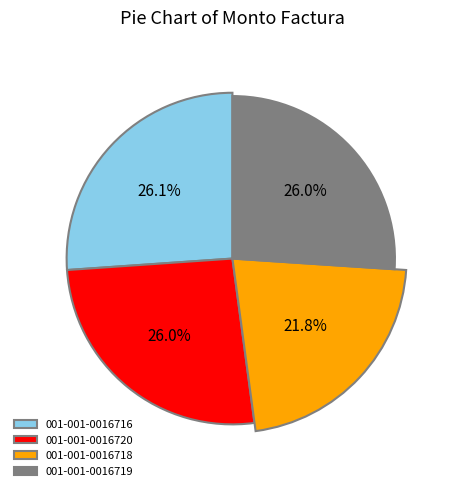

Is the sum of 001-001-0016718 and 001-001-0016720 greater than half?

No